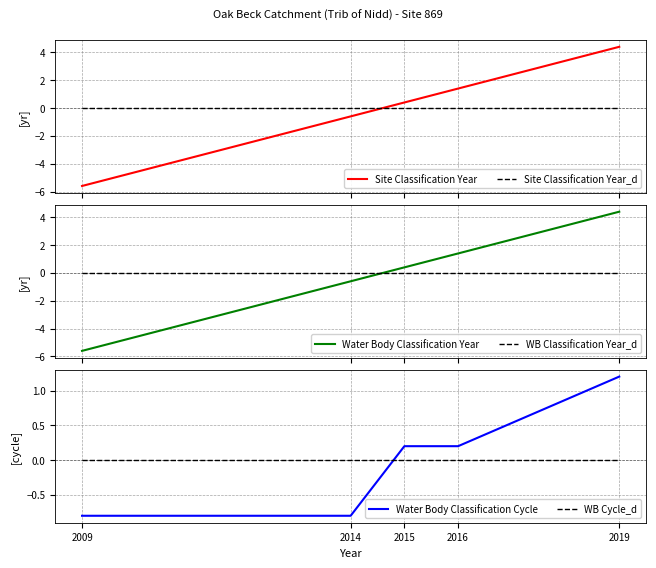

Where is Site Classification Year nearest to the value 0?

2015